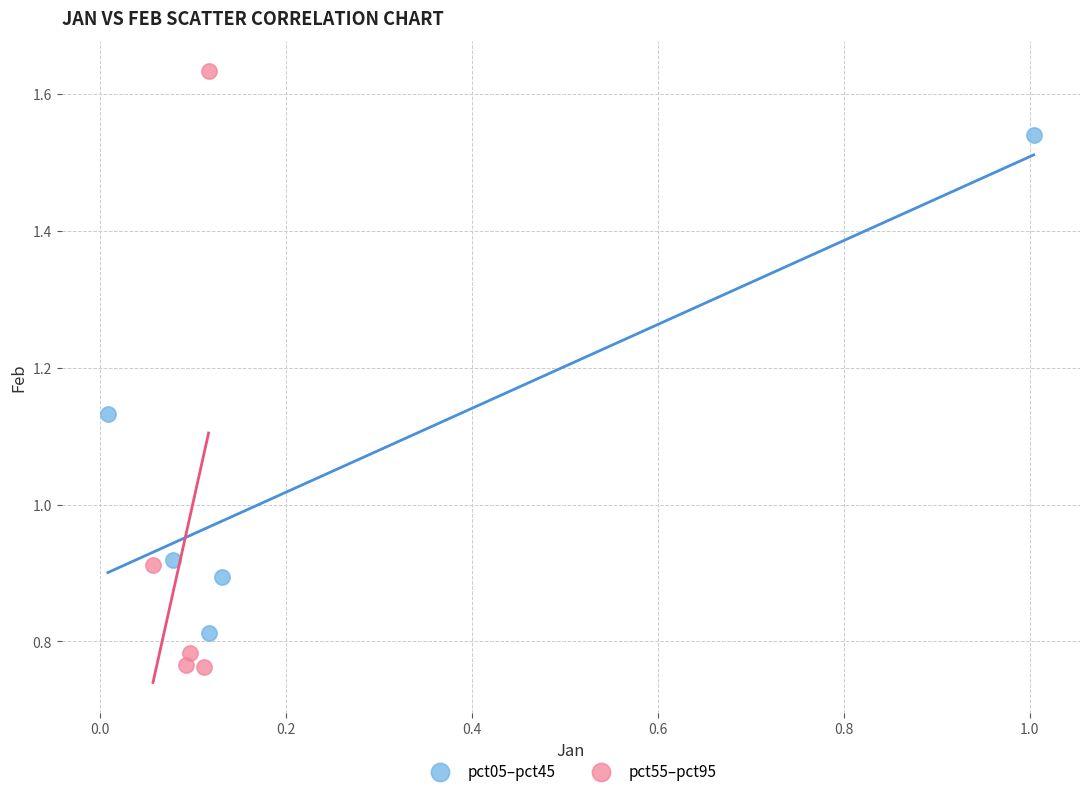

Which series has the widest spread of Y values?

pct55–pct95